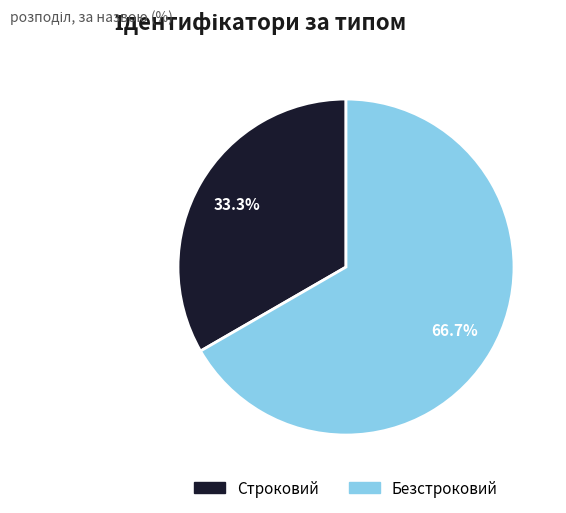

To the nearest percent, what is the difference between the largest and smallest slice percentages?

33%